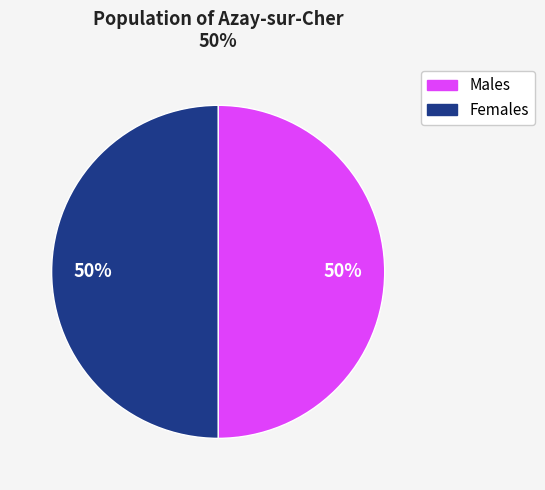

To the nearest percent, what is the average slice percentage?

50%